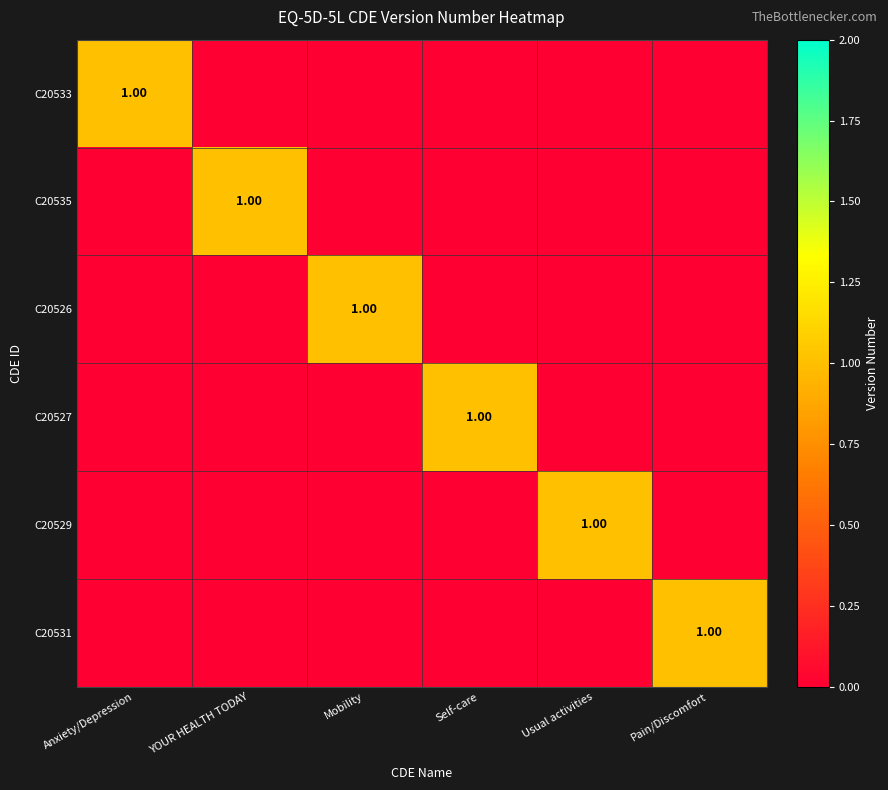

Which label corresponds to the largest value in the chart?

Anxiety/Depression